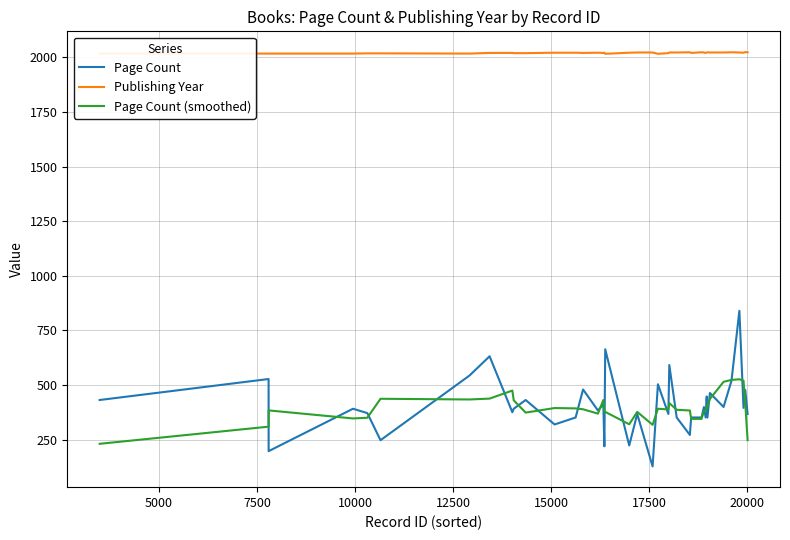

True or false: Page Count and Publishing Year cross at least once.

False